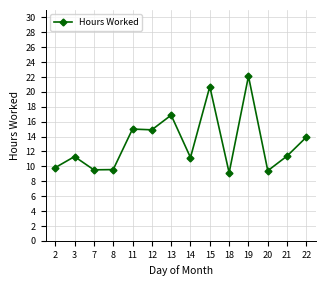

True or false: the data has more than 1 interior local peaks.

True